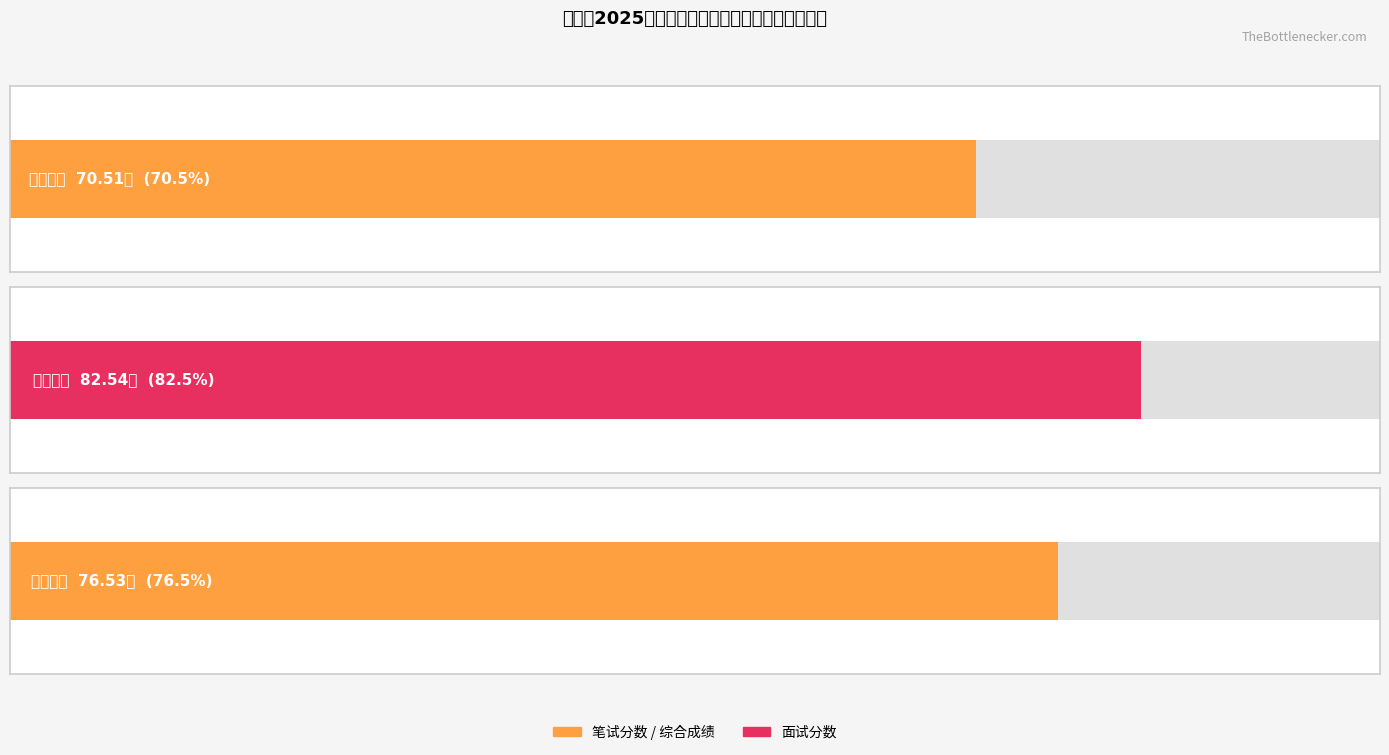

At which label does 综合成绩 first exceed 76?

刘莉